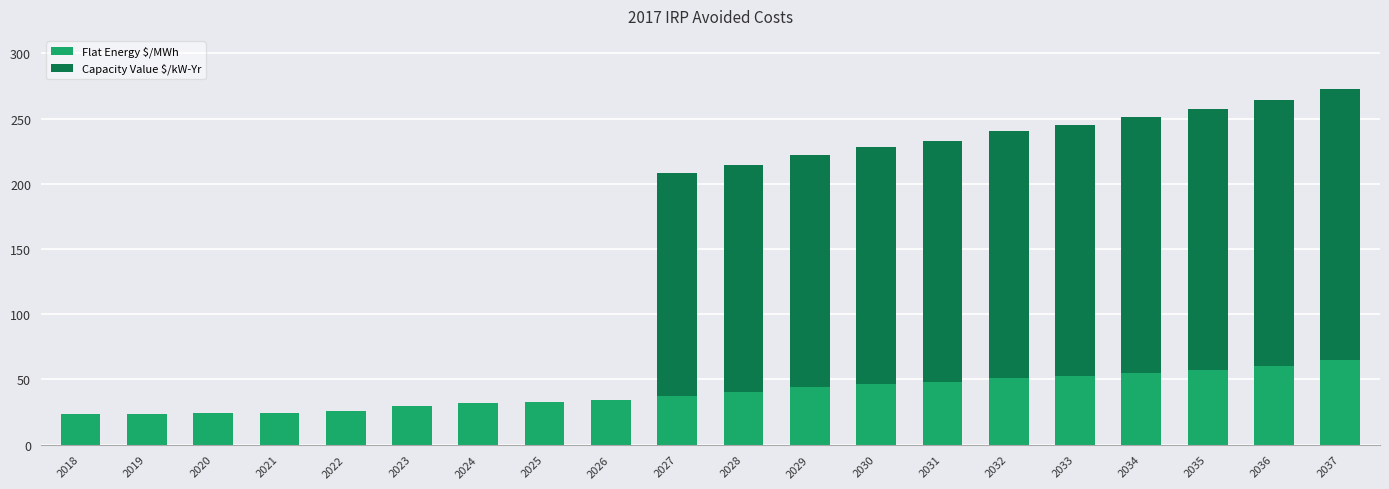

What value does the Flat Energy $/MWh series have at 2037?

64.5